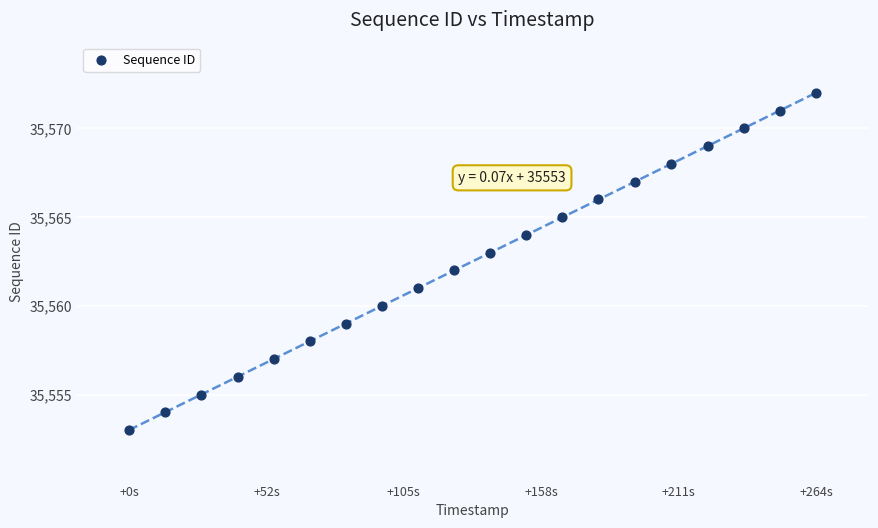

What is the range of Y values (max minus min)?

19